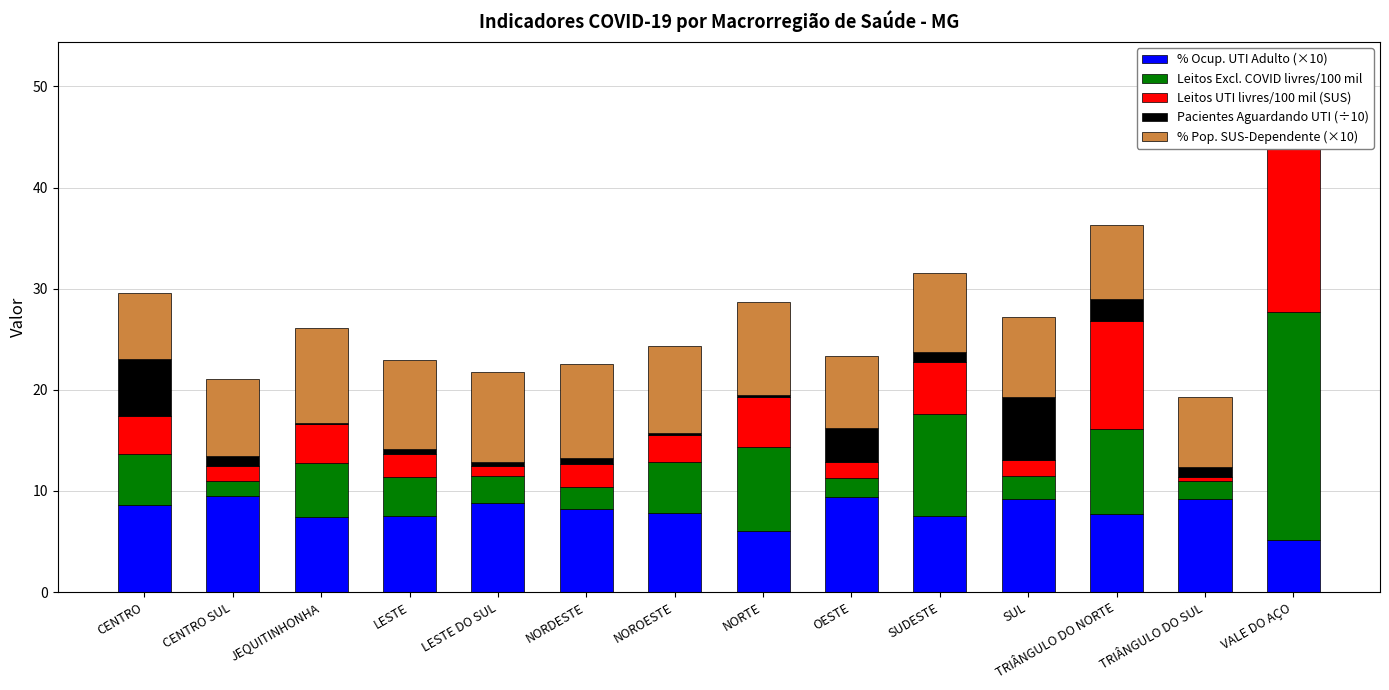

How many bars are there in each group?

5